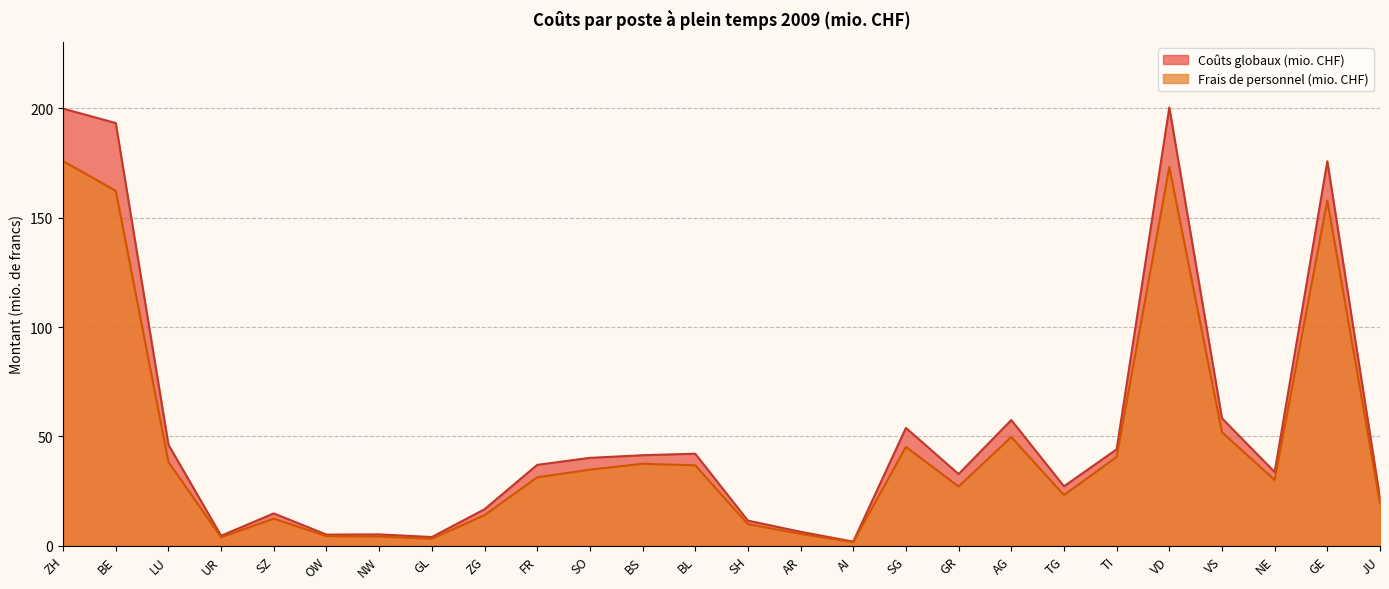

What is the difference between the highest and lowest values at JU?

2.4